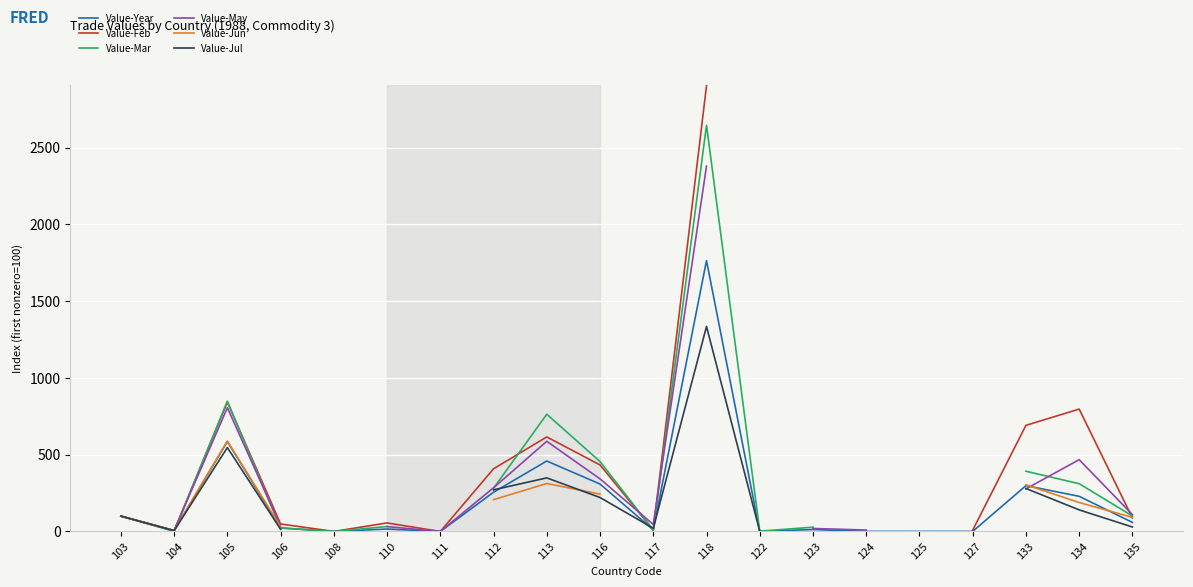

How many interior local peaks does the Value-Mar series have?

3